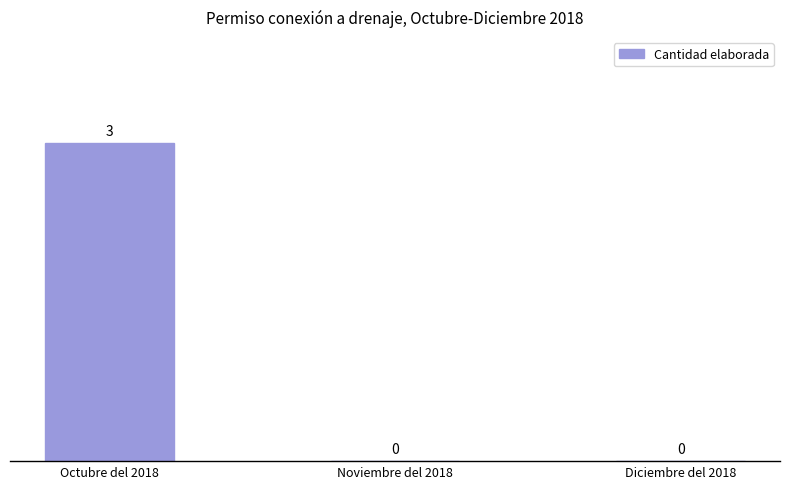

What is the change in value from Octubre del 2018 to Diciembre del 2018?

-3